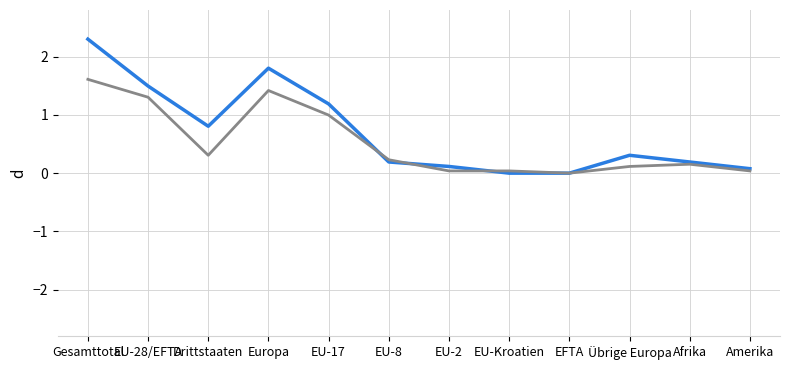

What position from the left is Gesamttotal?

1